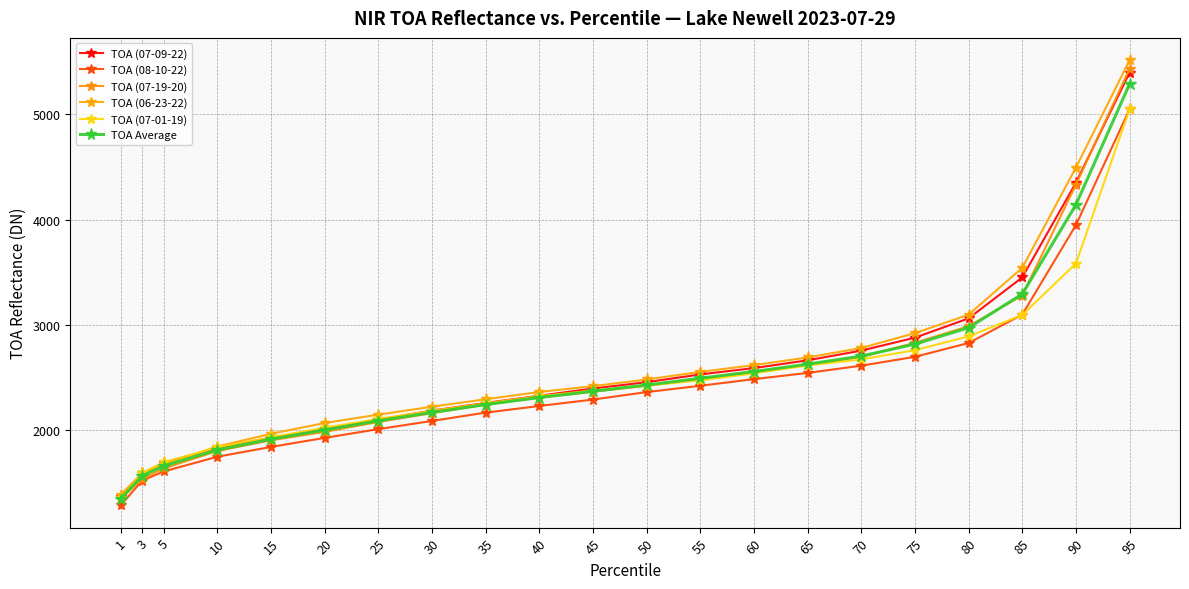

Is this an area chart (filled region under the line)?

No